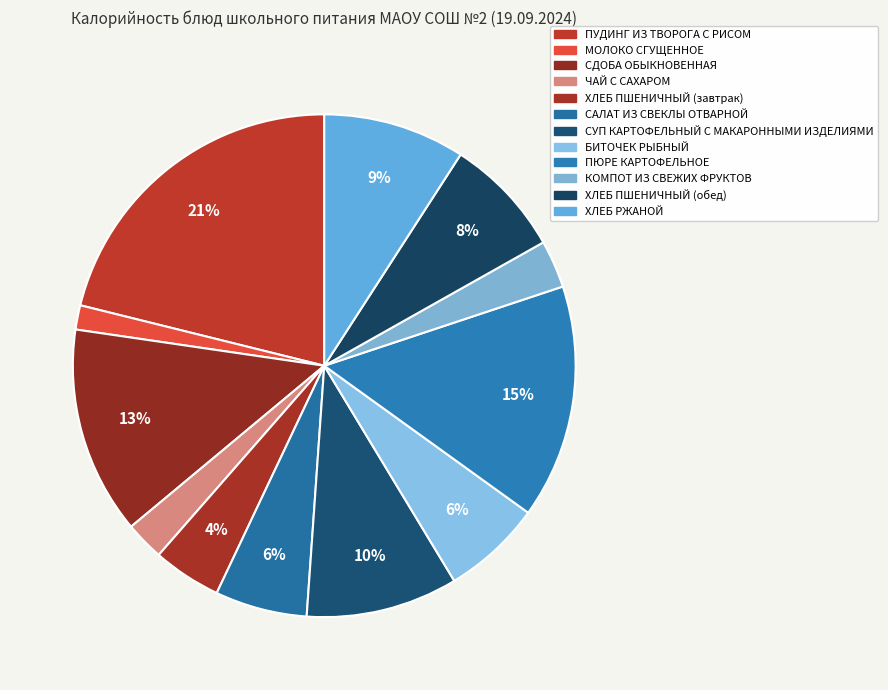

Does any single category account for the majority?

No